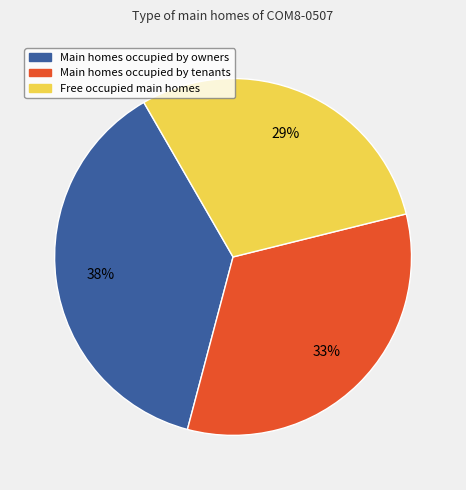

To the nearest percent, what portion does Main homes occupied by owners represent?

38%